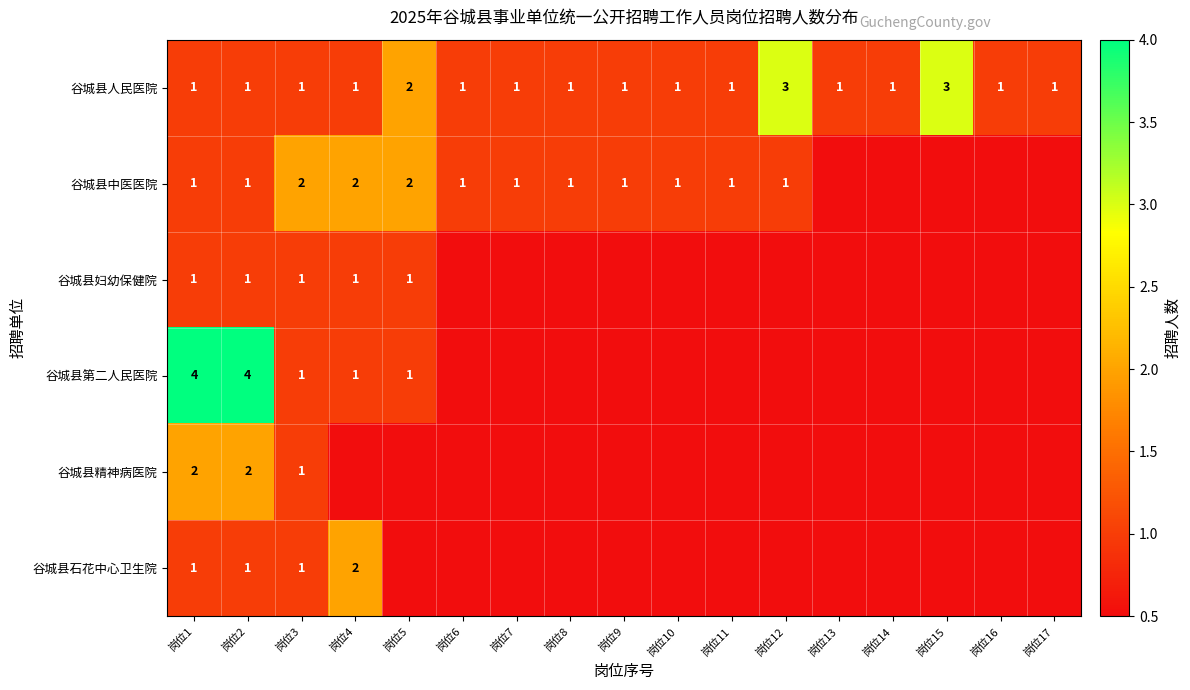

Which label corresponds to the smallest value in the chart?

岗位1